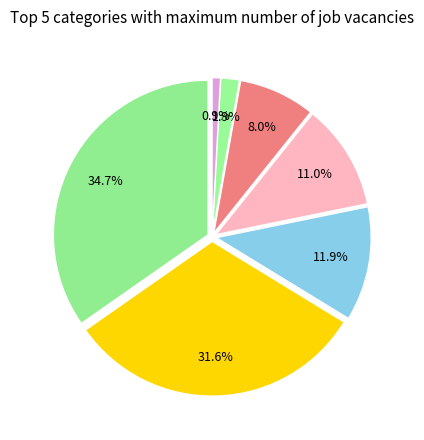

To the nearest percent, what is the average slice percentage?

14%